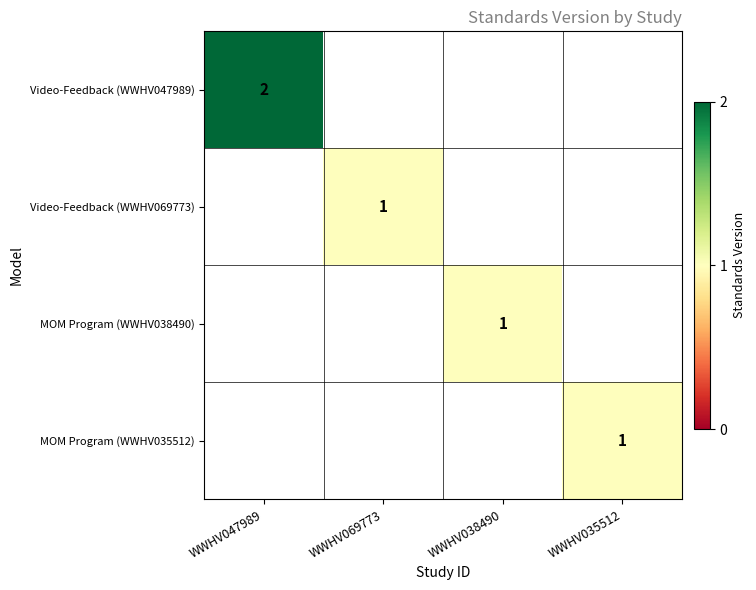

The value of MOM Program (WWHV038490) at WWHV038490 is 2. True or false?

False